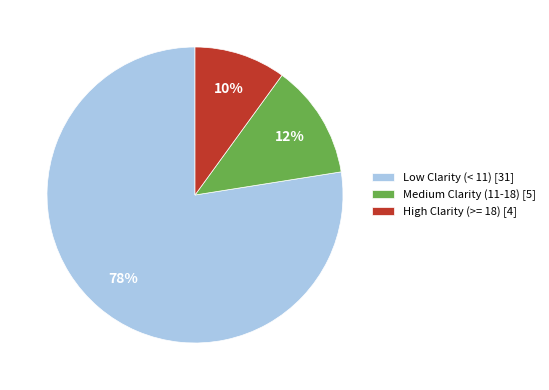

Is there a majority slice in this chart?

Yes